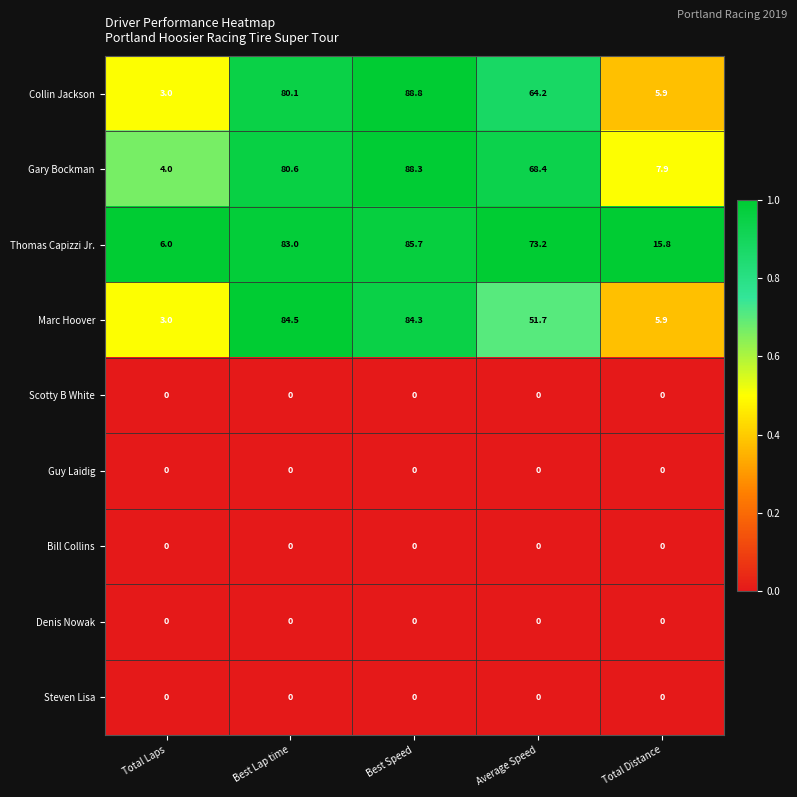

Is the value of Bill Collins at Best Lap time greater than the value of Collin Jackson at Best Speed?

No